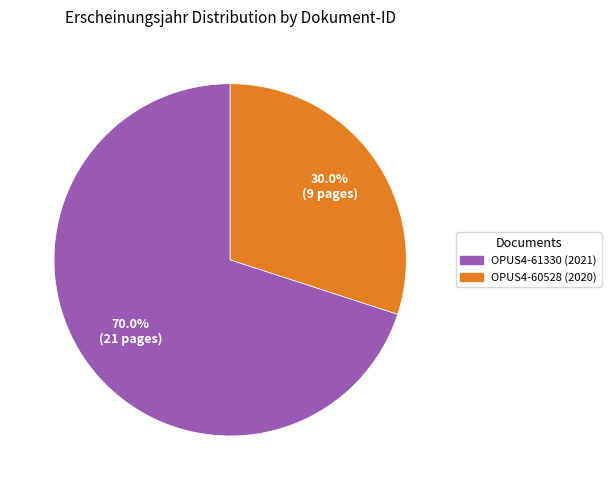

Is there any slice that represents more than half of the pie?

Yes